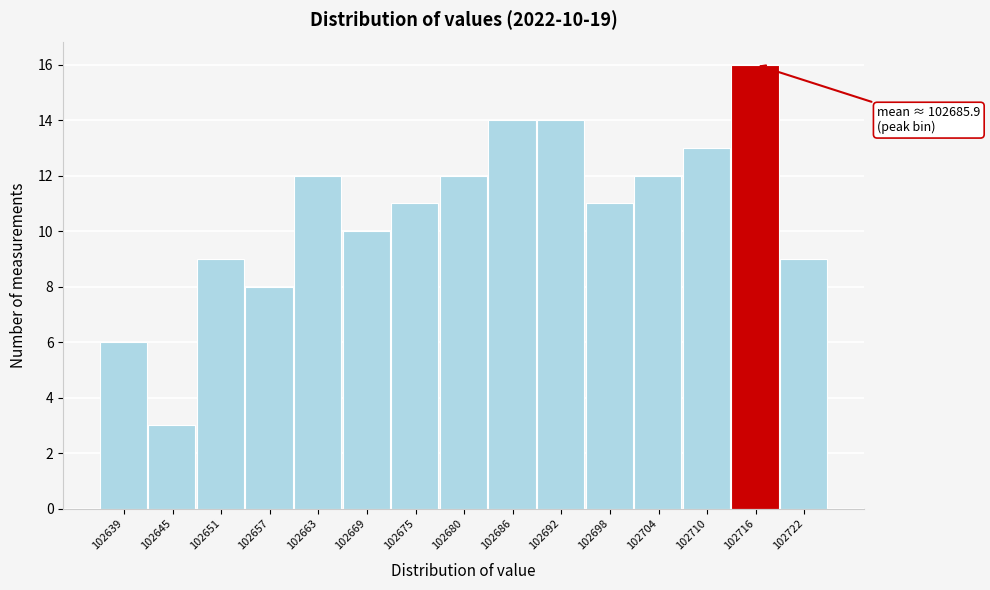

Which range on the x-axis has the tallest bar?

102713 to 102719